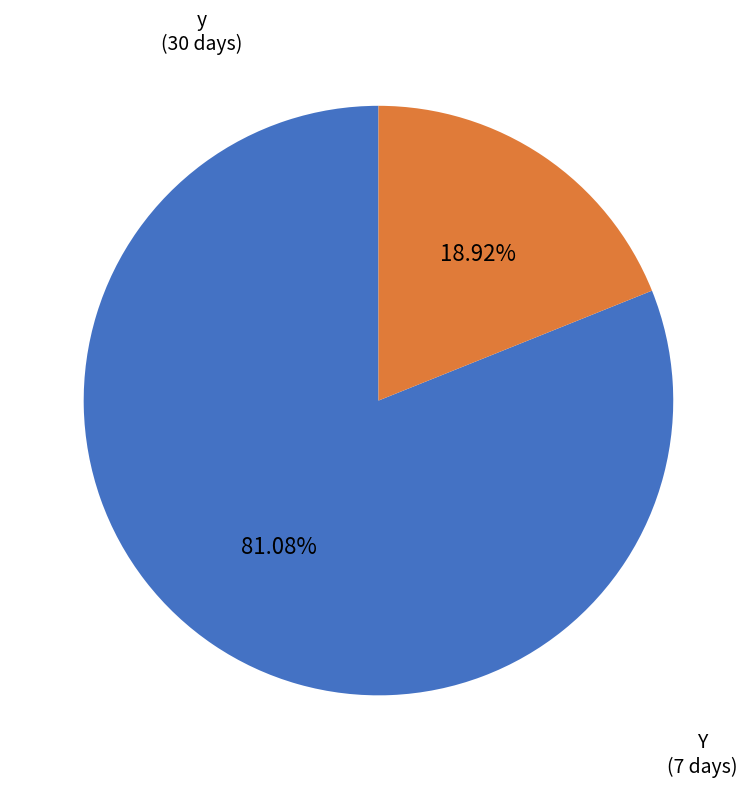

Does any single category account for the majority?

Yes